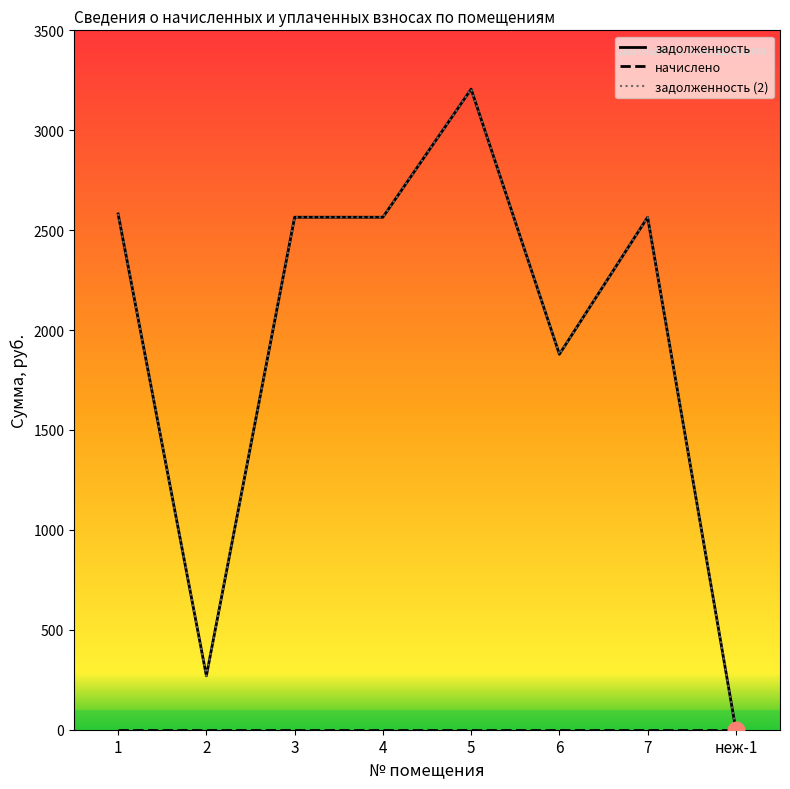

Reading left to right, extract all data points from this chart.

задолженность: 1=2581.1	2=269.8	3=2564.6	4=2564.6	5=3205.8	6=1878.9	7=2564.6	неж-1=0.0
начислено: 1=0.0	2=0.0	3=0.0	4=0.0	5=0.0	6=0.0	7=0.0	неж-1=0.0
задолженность (2): 1=2581.1	2=269.8	3=2564.6	4=2564.6	5=3205.8	6=1878.9	7=2564.6	неж-1=0.0